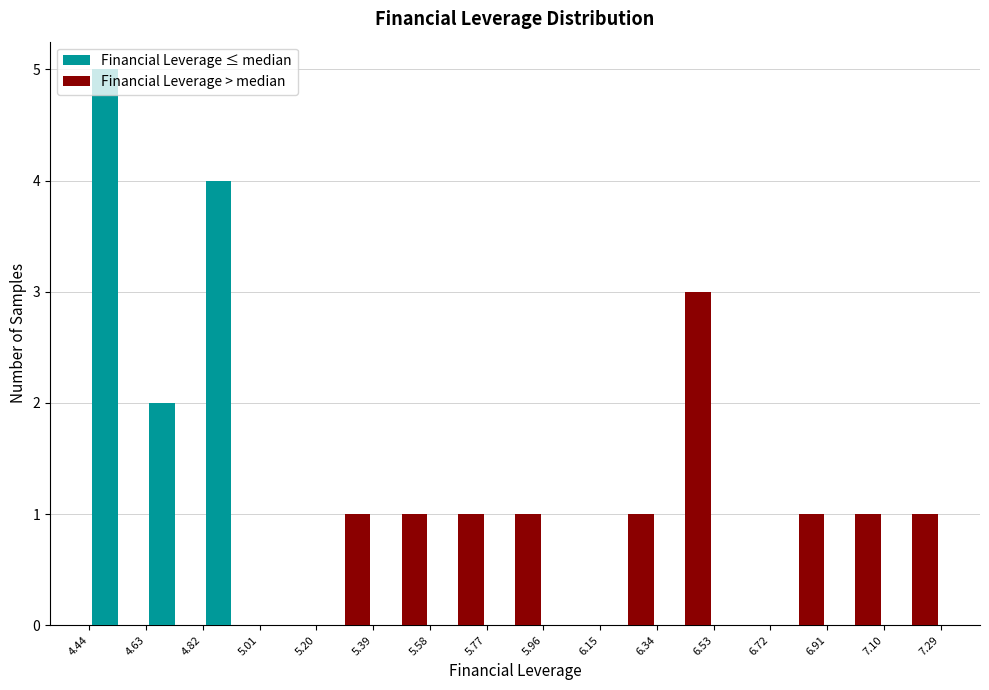

Reading left to right, transcribe this chart: for each range on the x-axis, give the height of each series' bar. The values are not printed on the chart, so give them approximately, as read against the axis.

4.44 to 4.63: Financial Leverage ≤ median=5	Financial Leverage > median=0
4.63 to 4.82: Financial Leverage ≤ median=2	Financial Leverage > median=0
4.82 to 5.01: Financial Leverage ≤ median=4	Financial Leverage > median=0
5.01 to 5.20: Financial Leverage ≤ median=0	Financial Leverage > median=0
5.20 to 5.39: Financial Leverage ≤ median=0	Financial Leverage > median=1
5.39 to 5.58: Financial Leverage ≤ median=0	Financial Leverage > median=1
5.58 to 5.77: Financial Leverage ≤ median=0	Financial Leverage > median=1
5.77 to 5.96: Financial Leverage ≤ median=0	Financial Leverage > median=1
5.96 to 6.15: Financial Leverage ≤ median=0	Financial Leverage > median=0
6.15 to 6.34: Financial Leverage ≤ median=0	Financial Leverage > median=1
6.34 to 6.53: Financial Leverage ≤ median=0	Financial Leverage > median=3
6.53 to 6.72: Financial Leverage ≤ median=0	Financial Leverage > median=0
6.72 to 6.91: Financial Leverage ≤ median=0	Financial Leverage > median=1
6.91 to 7.10: Financial Leverage ≤ median=0	Financial Leverage > median=1
7.10 to 7.29: Financial Leverage ≤ median=0	Financial Leverage > median=1